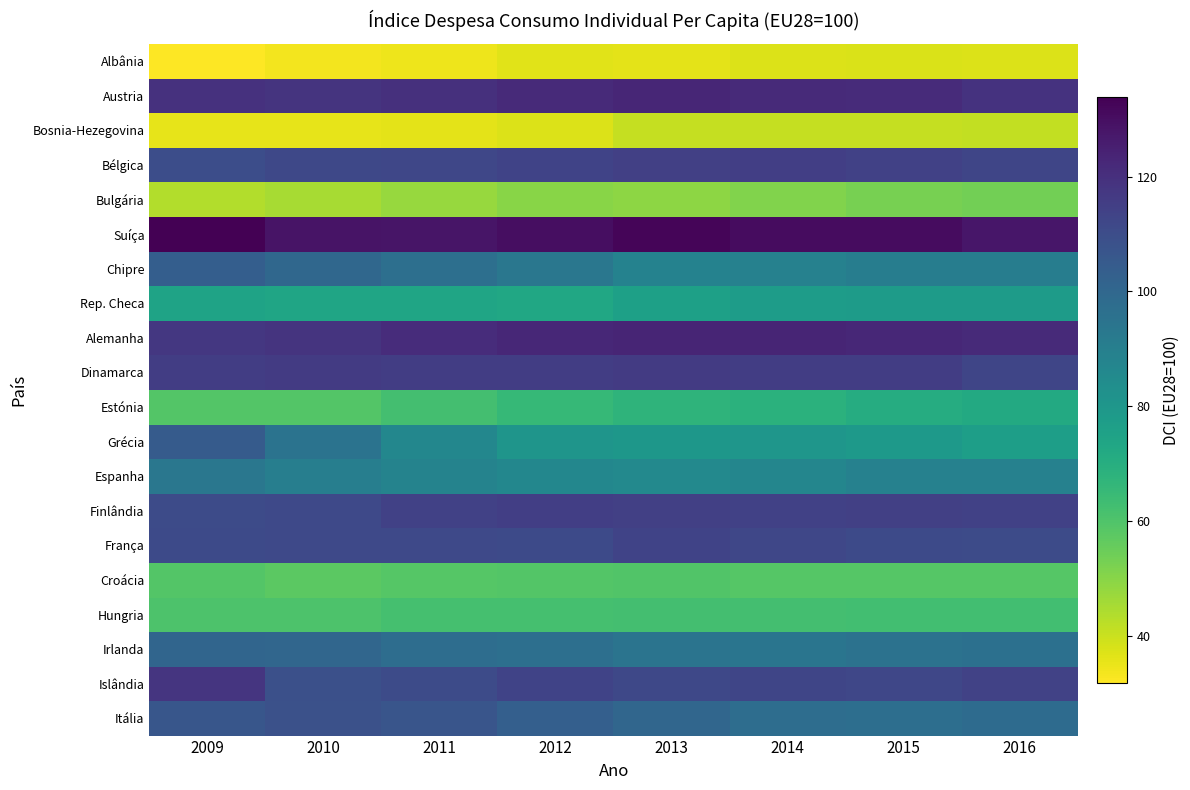

What is the minimum value shown in the chart?

31.8